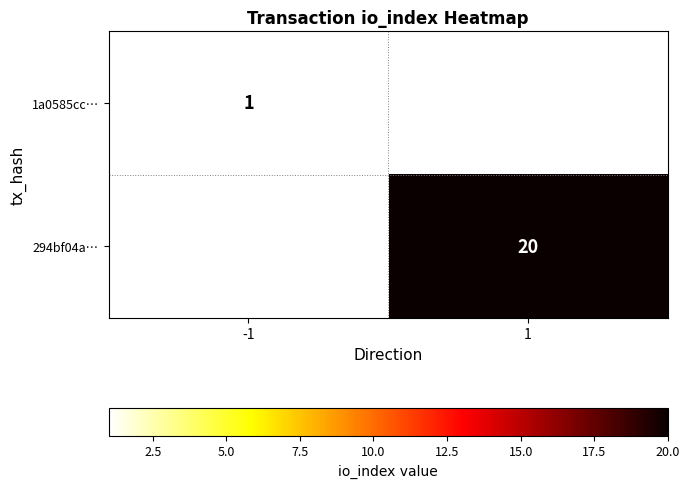

What is the smallest value displayed?

1.0